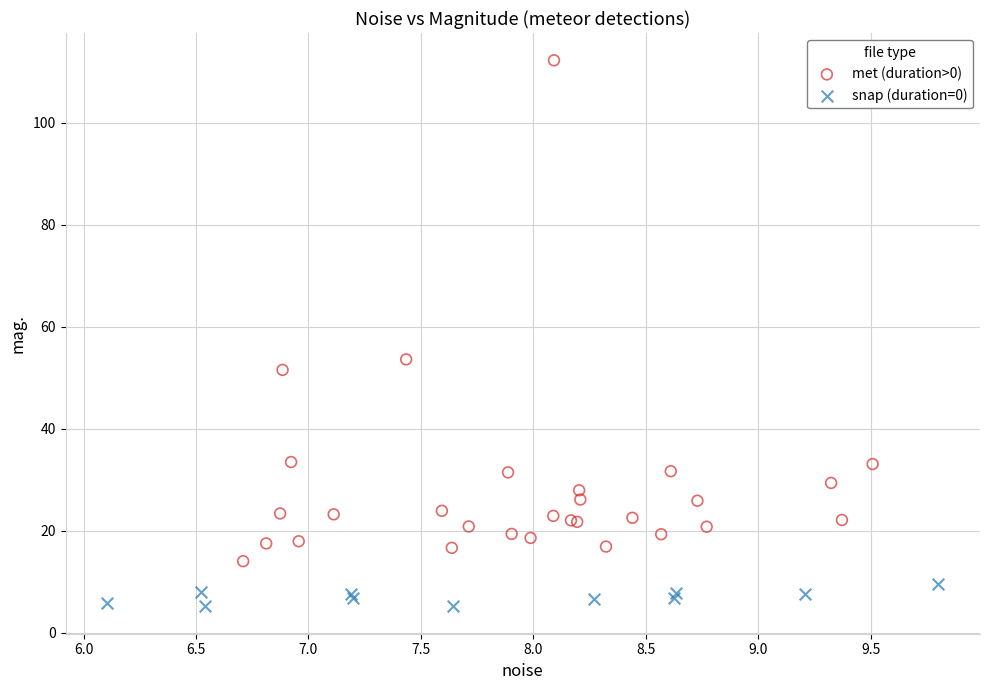

Which series has the largest Y range (max minus min)?

met (duration>0)